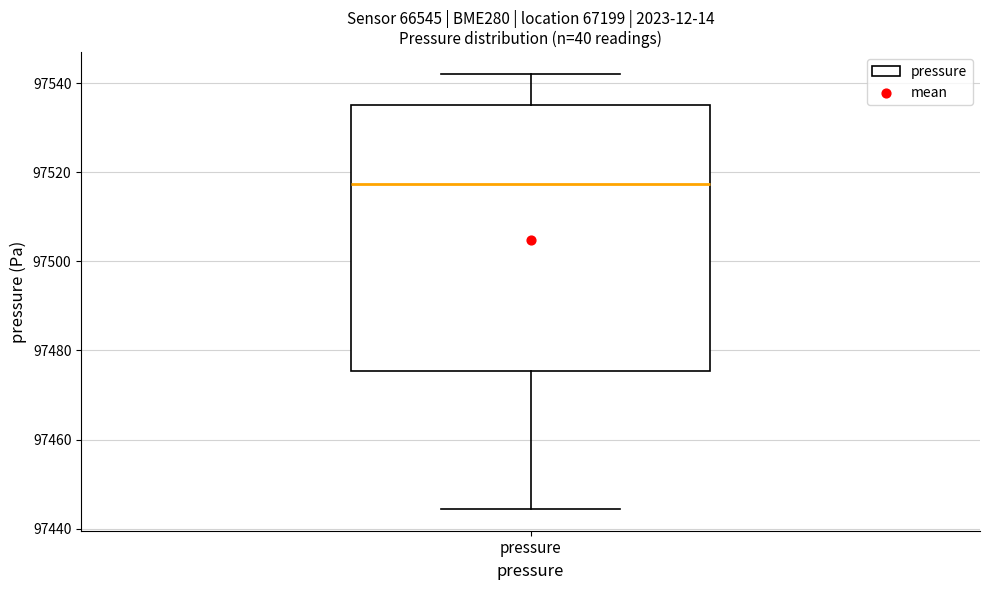

Where is the upper edge of the box for pressure on the y-axis? The values are not printed on the chart, so give them approximately, as read against the axis.

97536